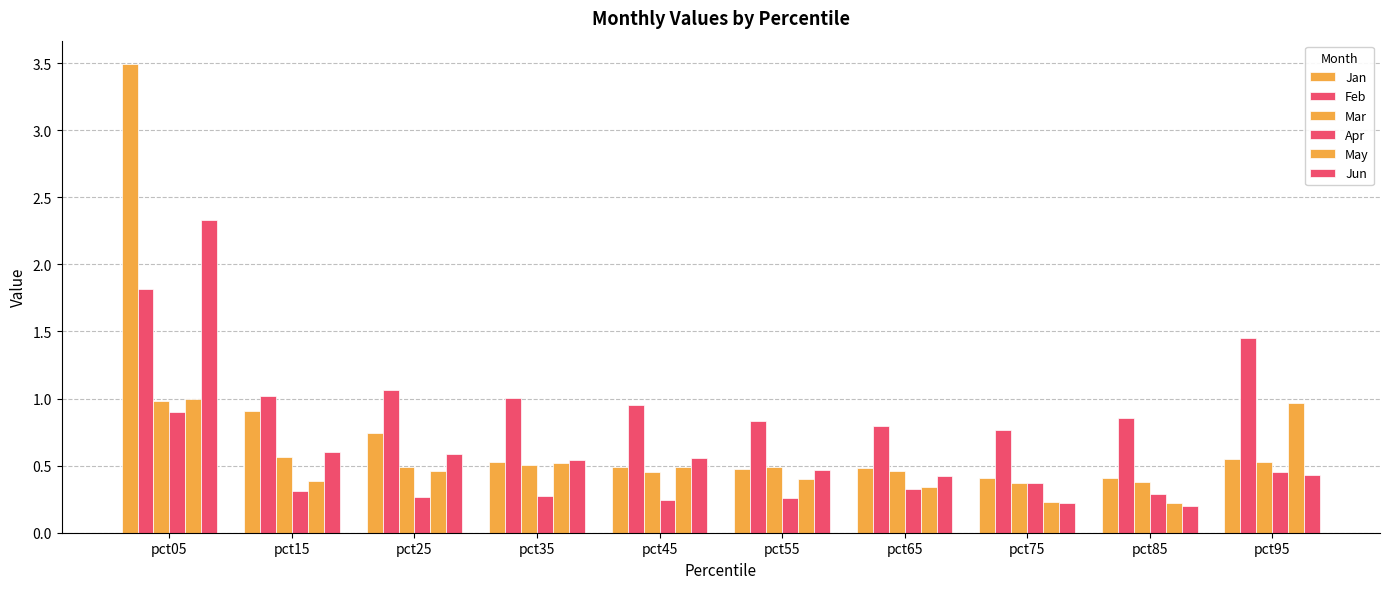

How many bars are there in total?

60